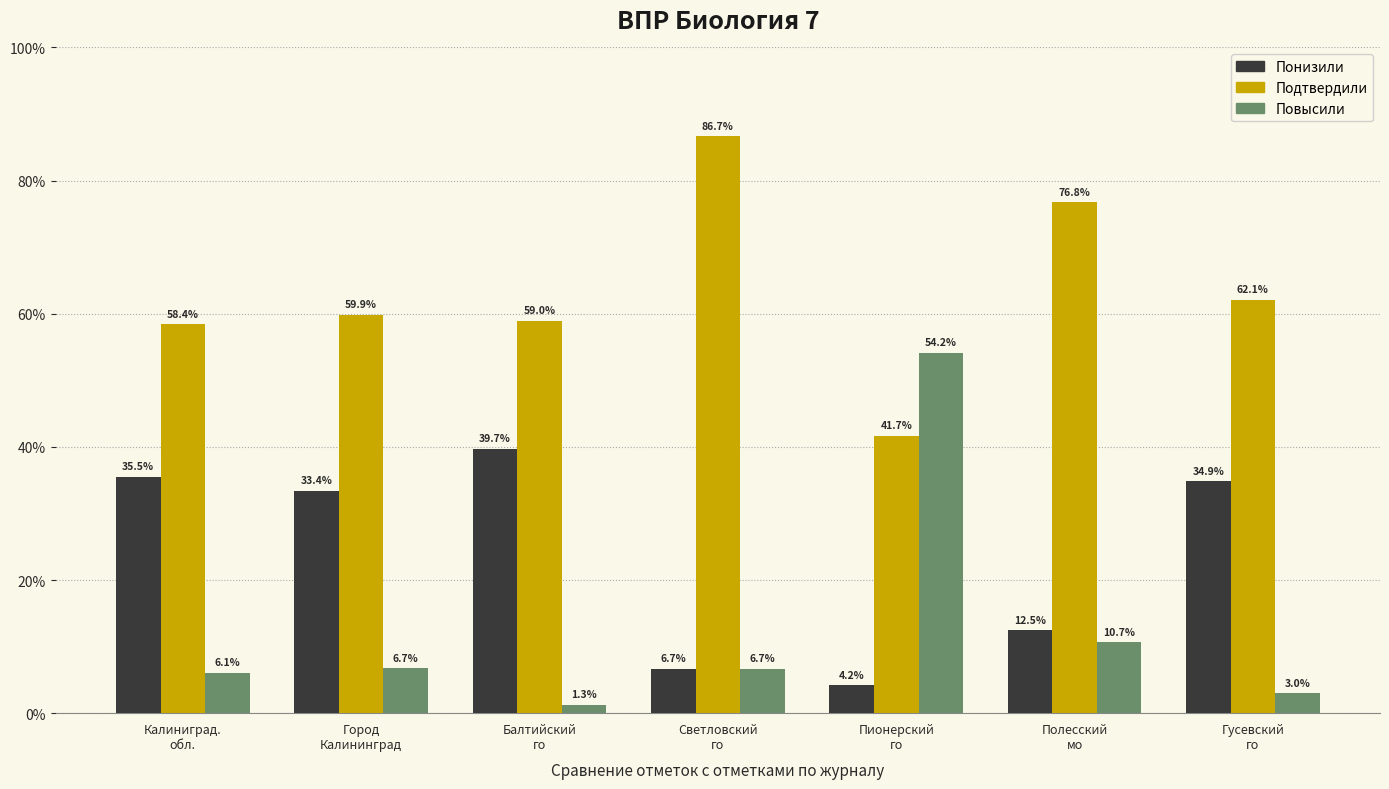

Which series has the widest spread of values?

Повысили